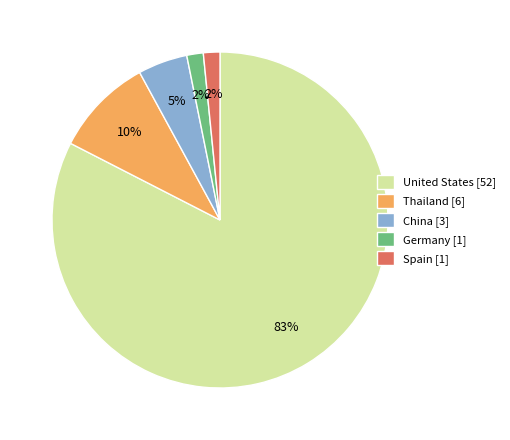

Count the number of slices in the pie.

5